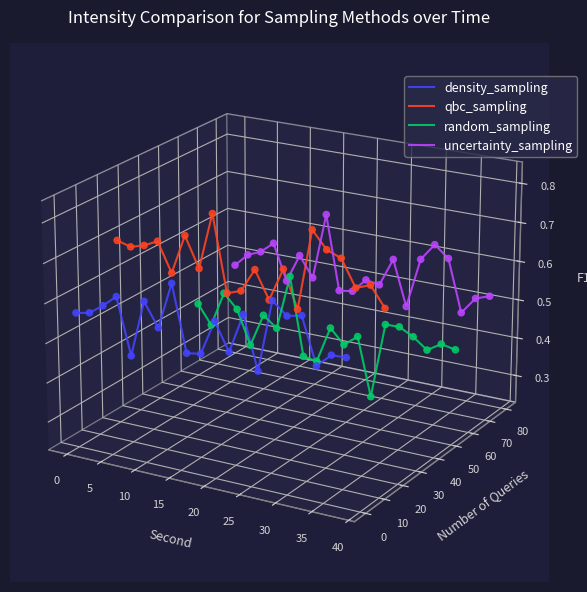

What are all the series names shown in the legend?

density_sampling, qbc_sampling, random_sampling, uncertainty_sampling